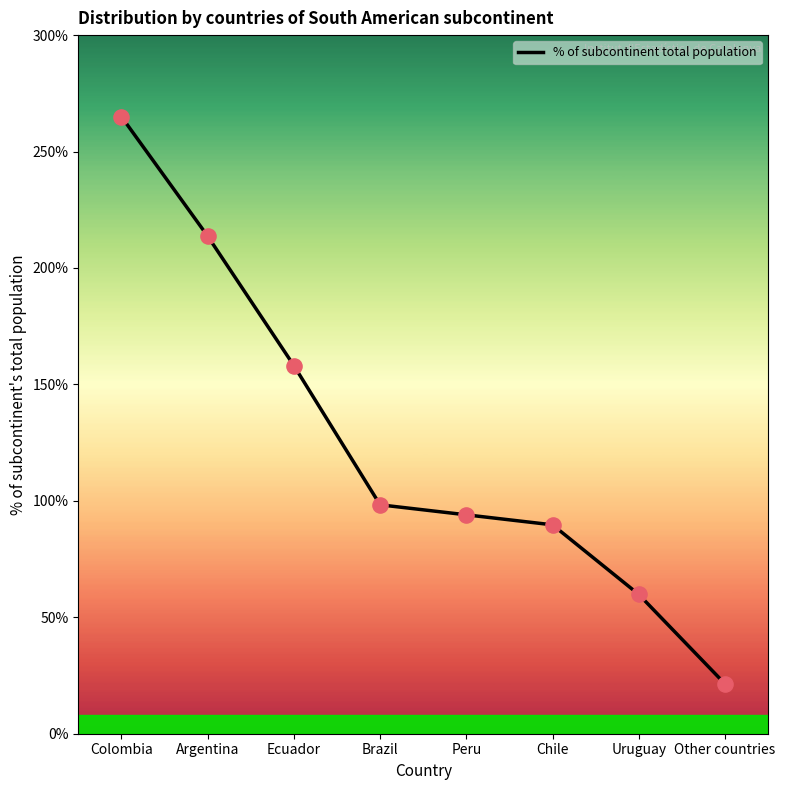

What is the ratio of the value at Brazil to the value at Uruguay?

1.6